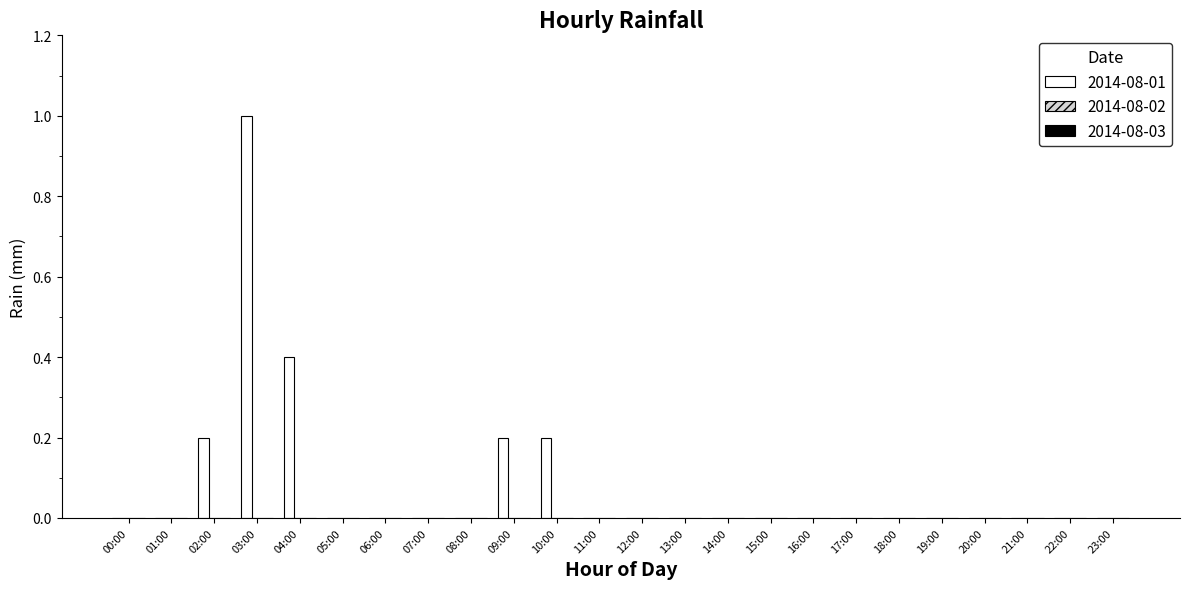

What is the sum of all values?

2.0